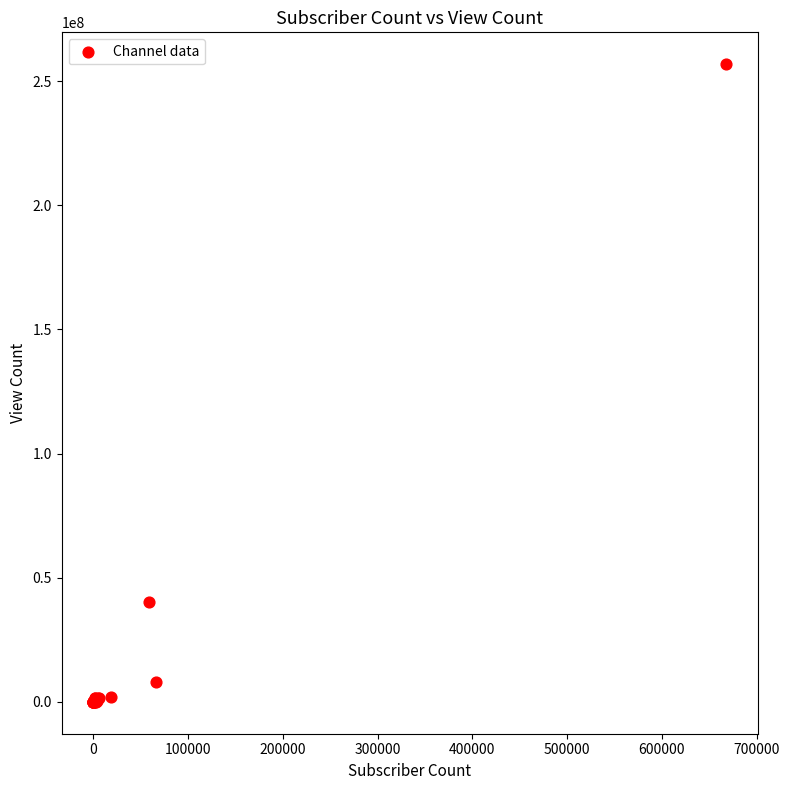

What Y value in the scatter plot is closest to 128414986?

40291551